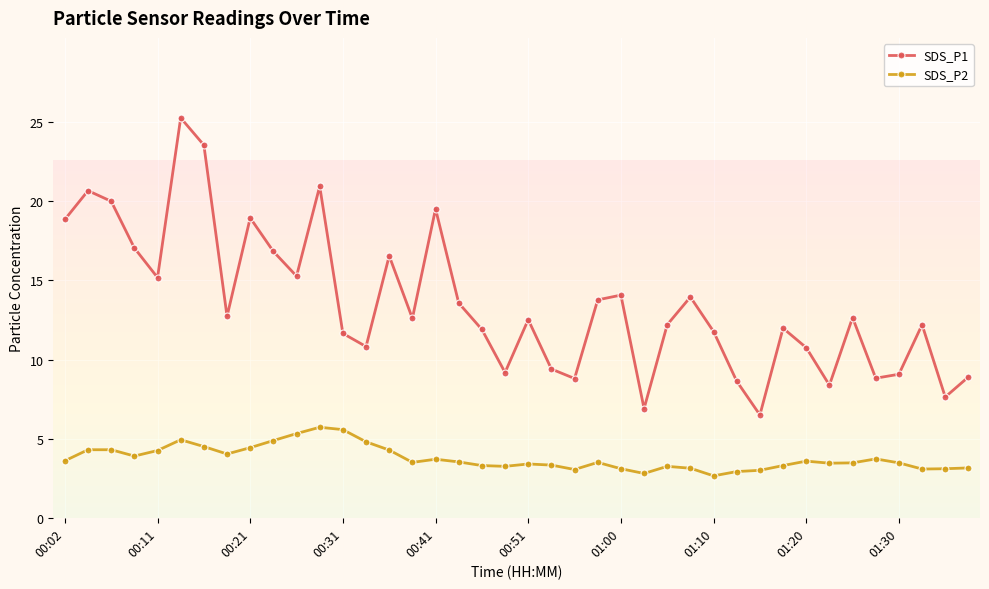

Which series has the largest total across all categories?

SDS_P1